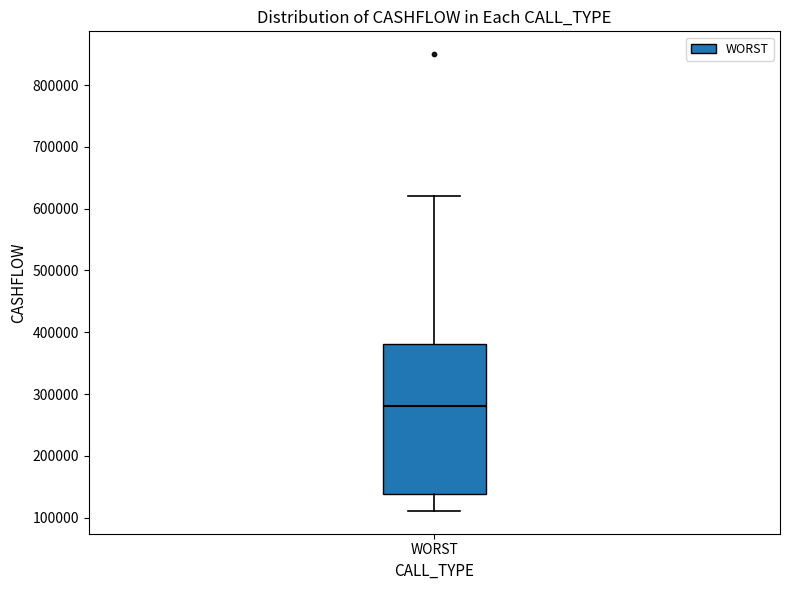

Where is the upper edge of the box for WORST on the y-axis? The values are not printed on the chart, so give them approximately, as read against the axis.

380000